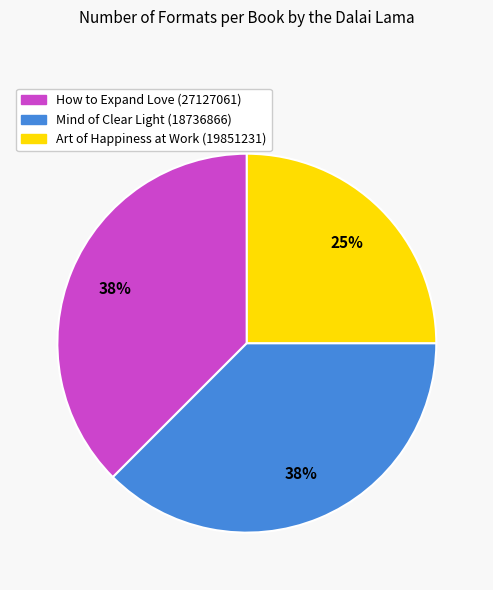

Count the number of slices in the pie.

3